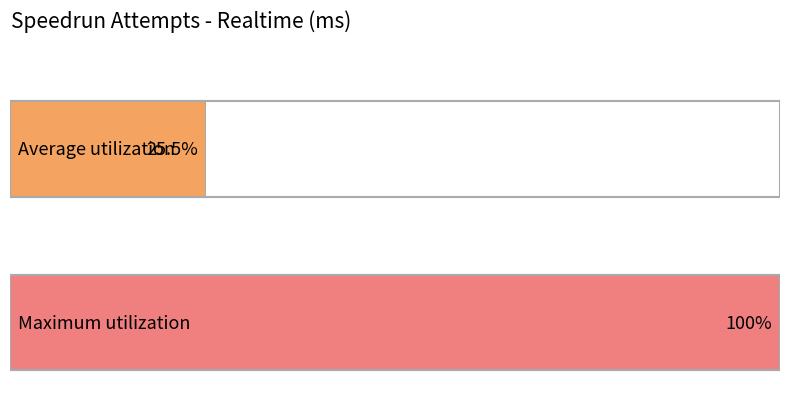

Does the chart contain stacked bars?

No